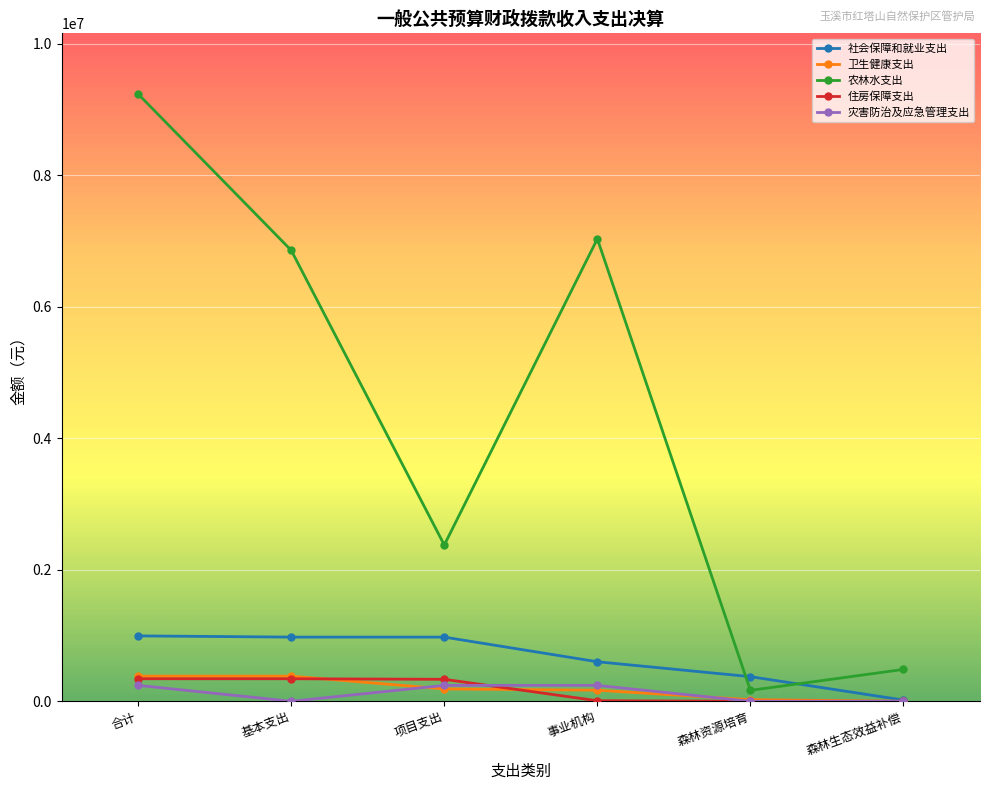

Where does the 卫生健康支出 series first go above 188734?

合计